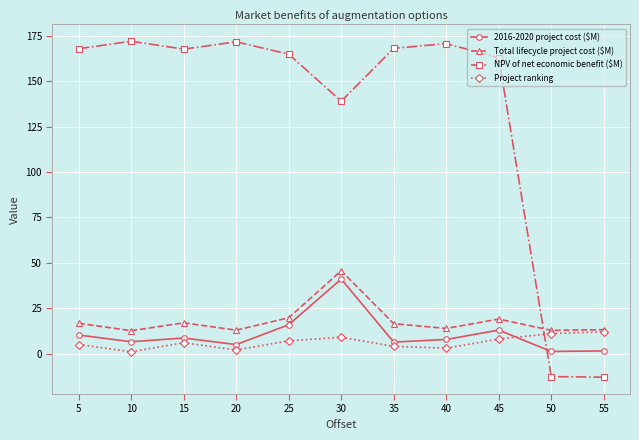

What is the average value of the NPV of net economic benefit ($M) series?

132.6